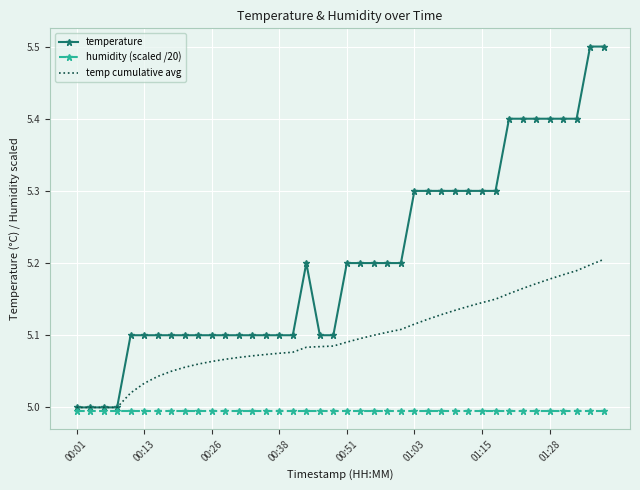

List the series in order of their peak value, highest first.

temperature, temp cumulative avg, humidity (scaled /20)